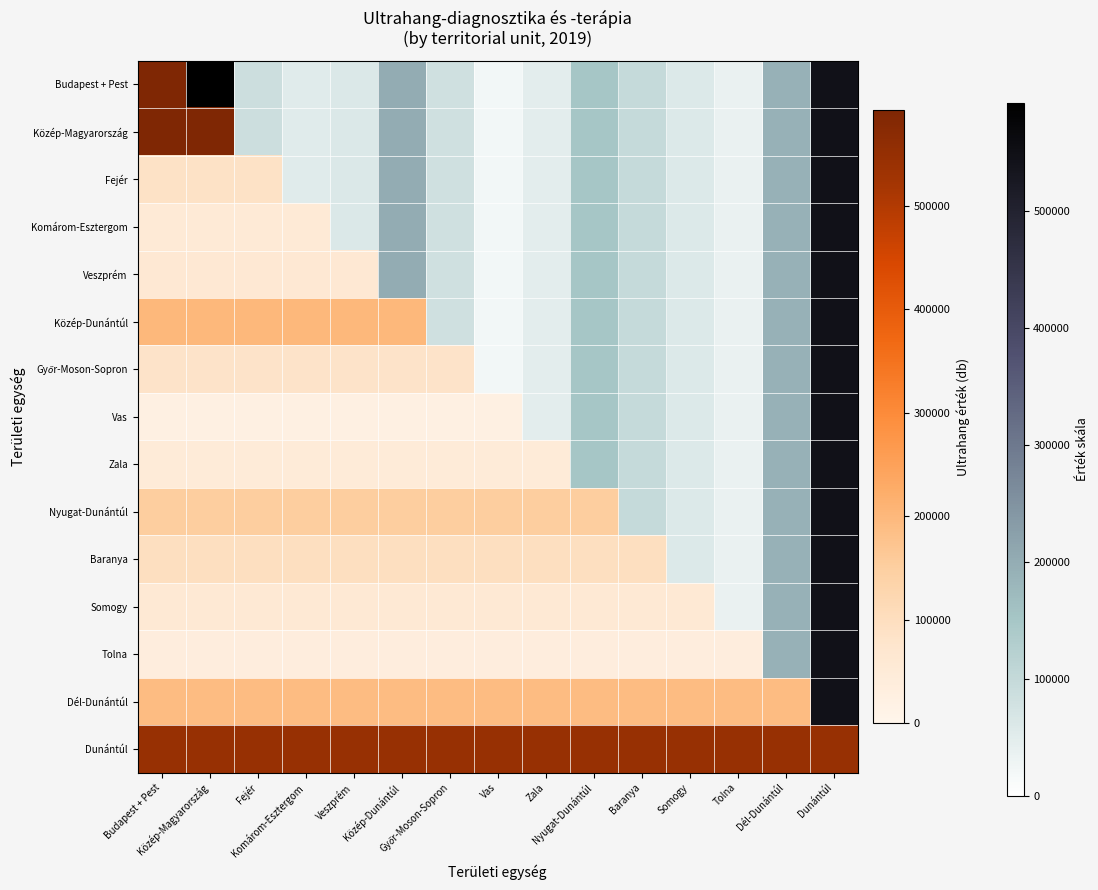

The value of Dunántúl at Veszprém is 725495. True or false?

False